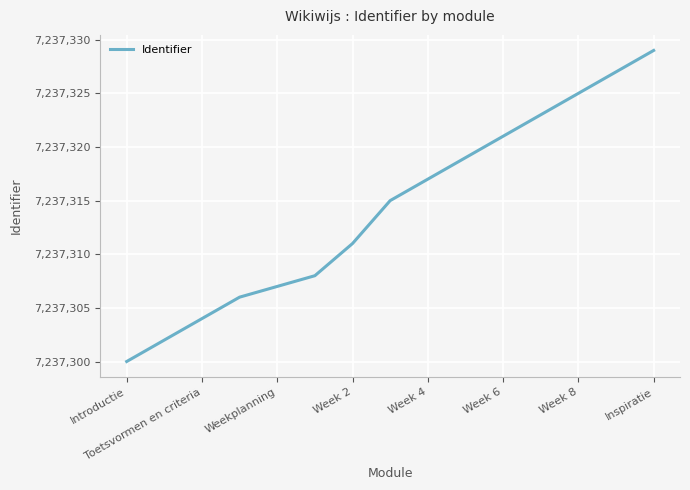

What is the minimum value shown in the chart?

7237300